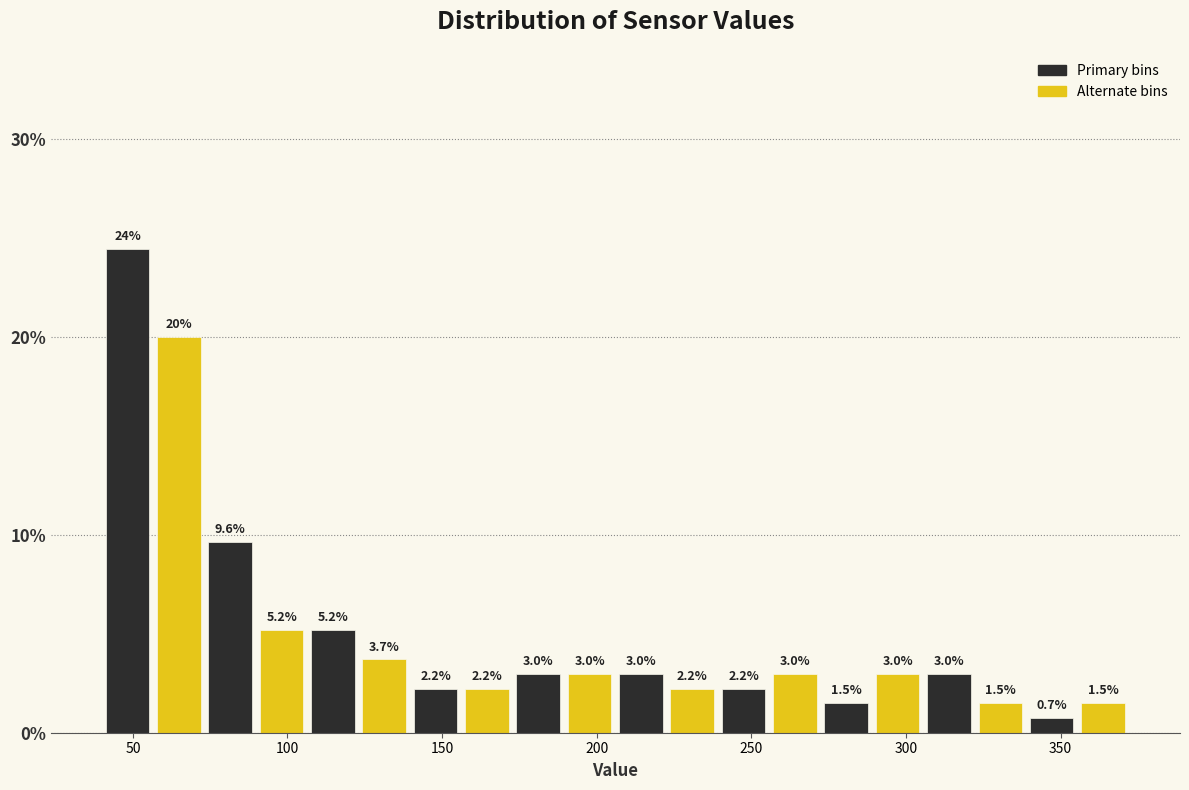

Around what value on the x-axis is the tallest bar? Give the approximate position of its centre, as read against the axis.

50